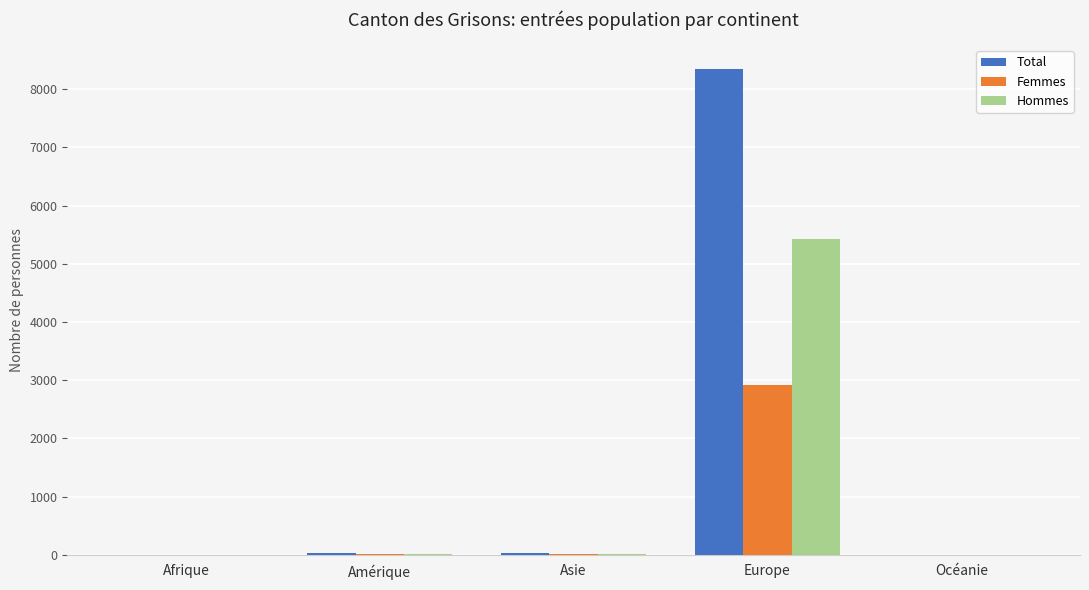

At which label does Hommes reach its peak?

Europe